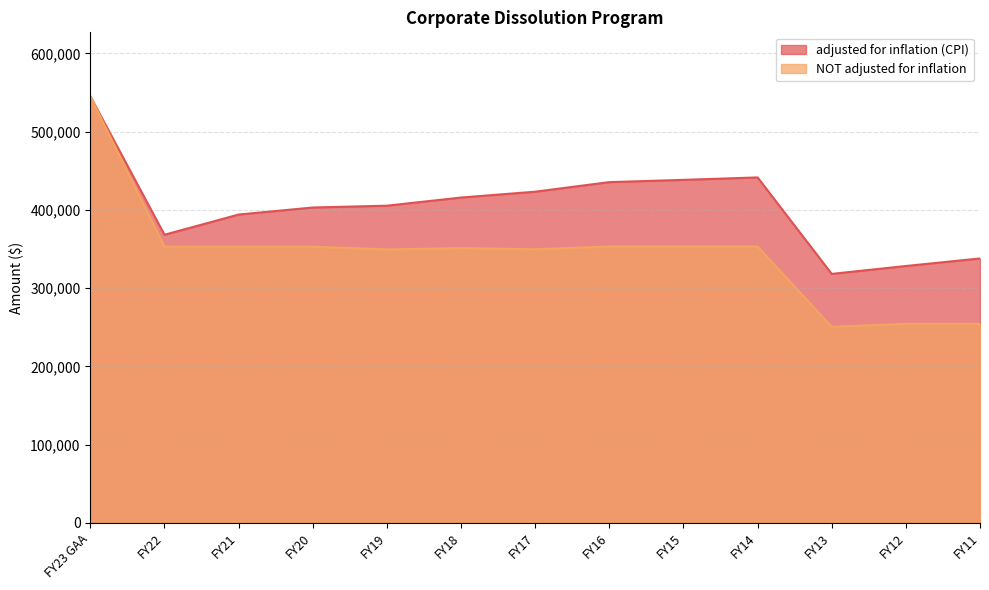

Rank the series by their maximum value, from highest to lowest.

adjusted for inflation (CPI), NOT adjusted for inflation